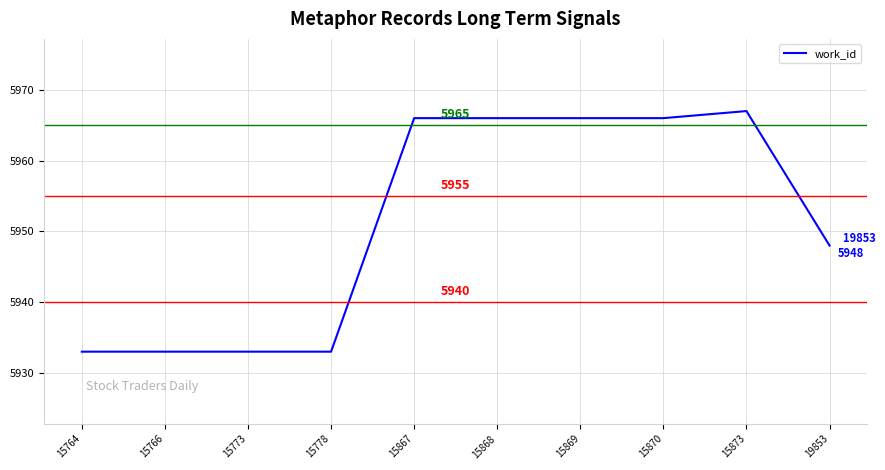

What is the smallest value displayed?

5933